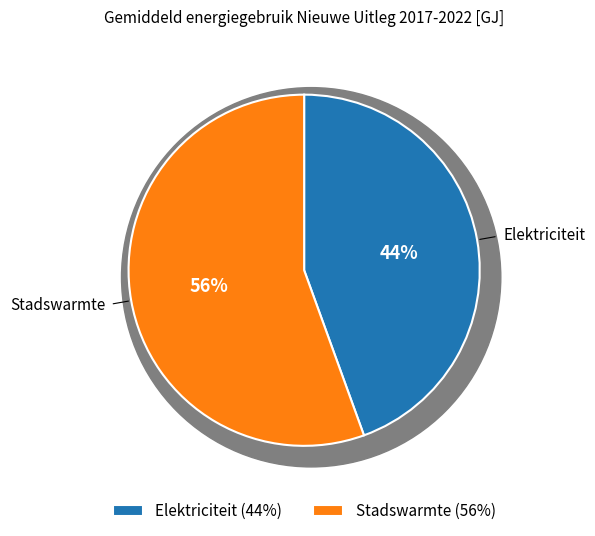

Combined, do Stadswarmte and Elektriciteit account for over 50%?

Yes